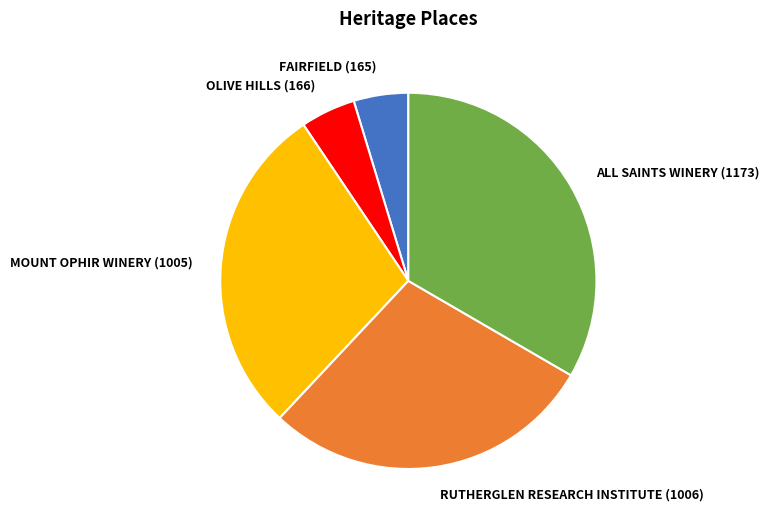

Is the sum of FAIRFIELD (165) and ALL SAINTS WINERY (1173) greater than half?

No